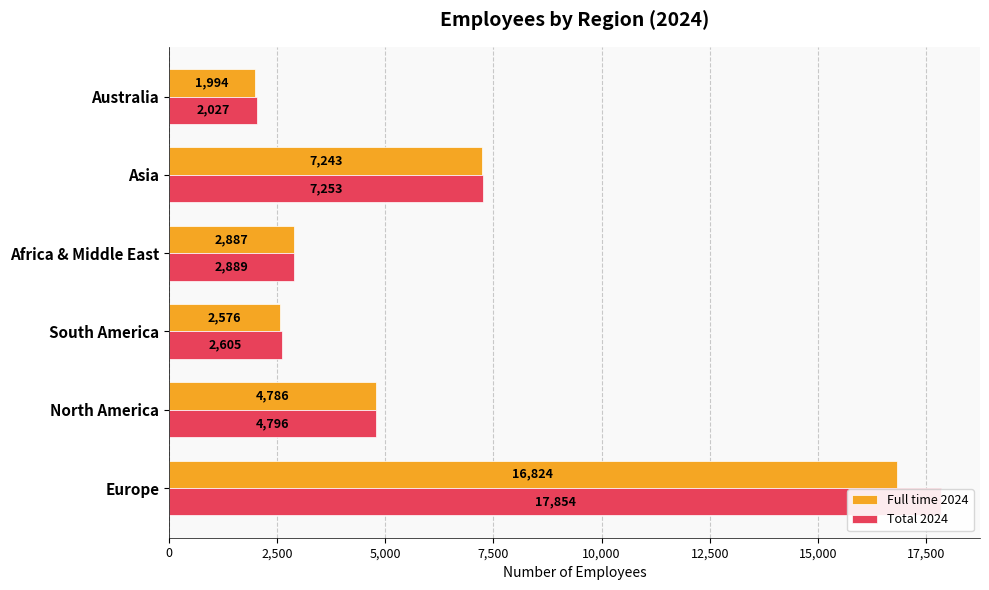

What value does the Full time 2024 series have at 0?

16824